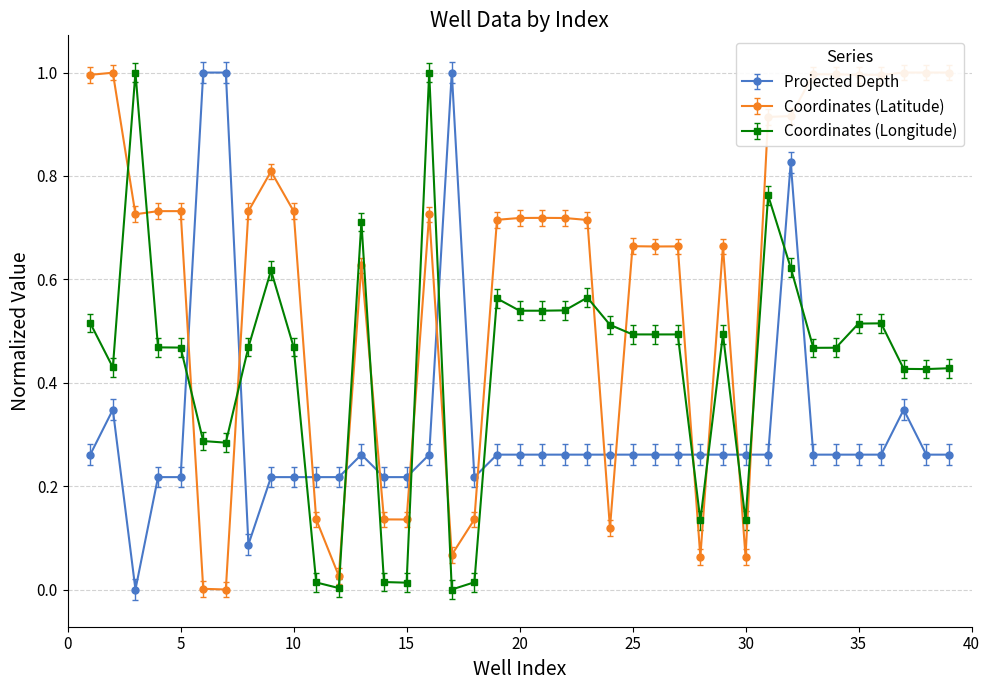

Is it true that Coordinates (Longitude) equals 0.5 at 25?

True